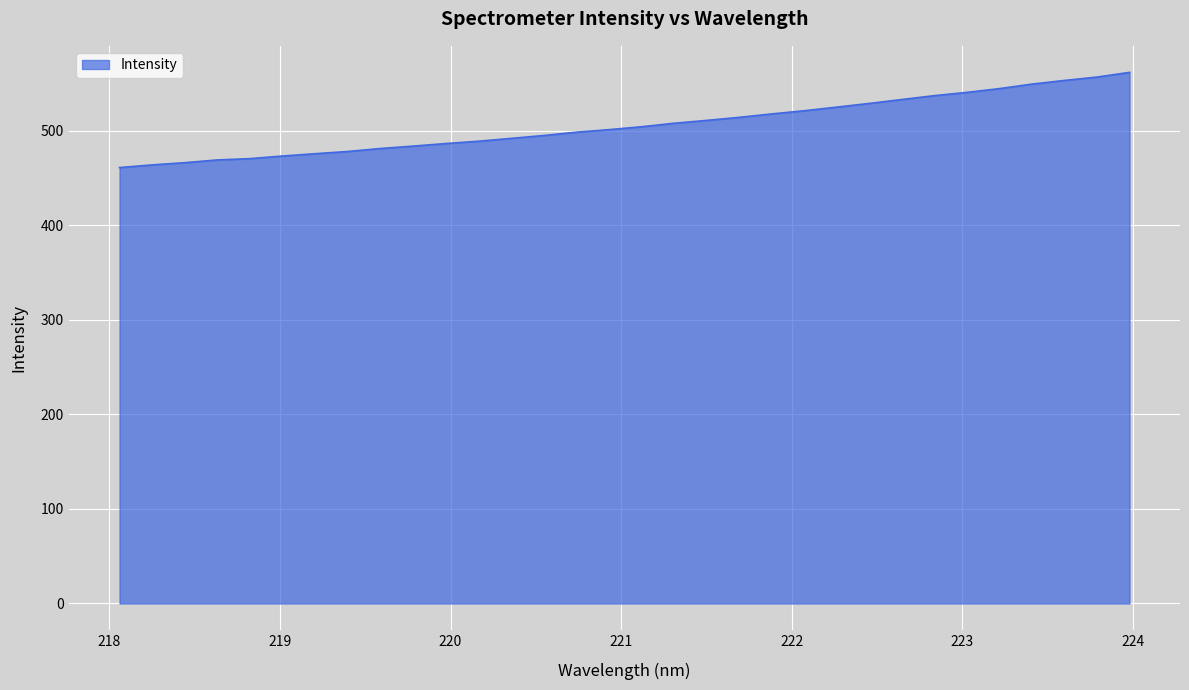

What is the greatest value displayed?

561.6